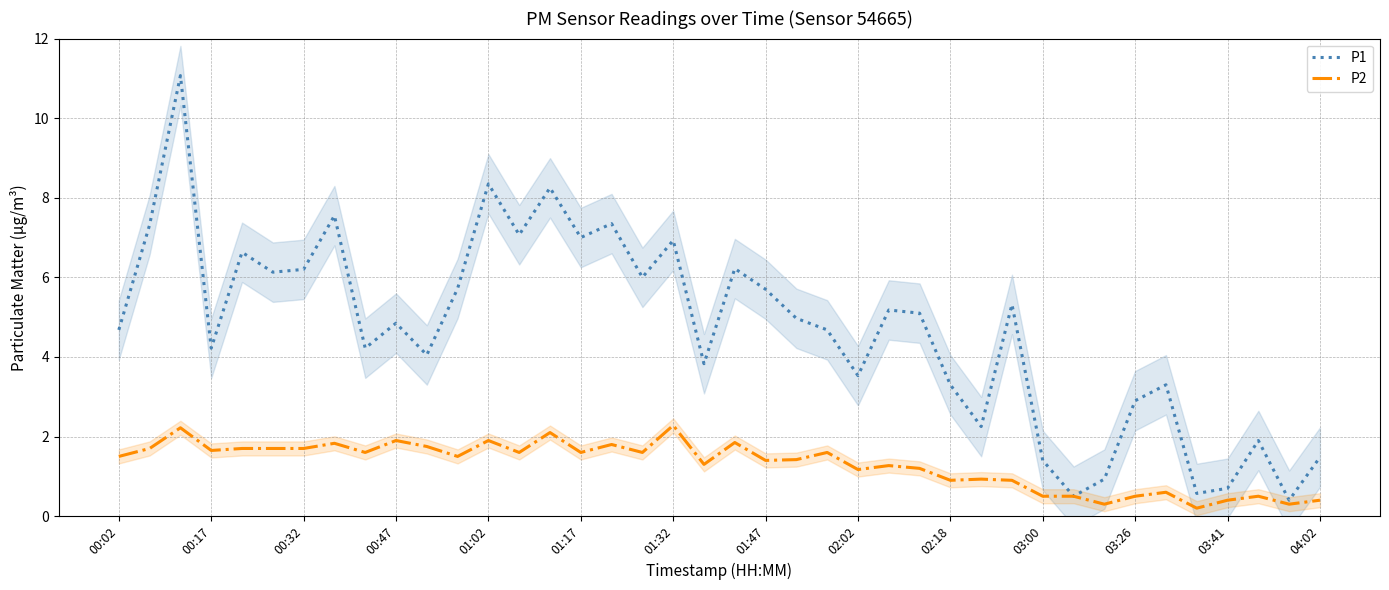

What is the maximum value for P2?

2.3